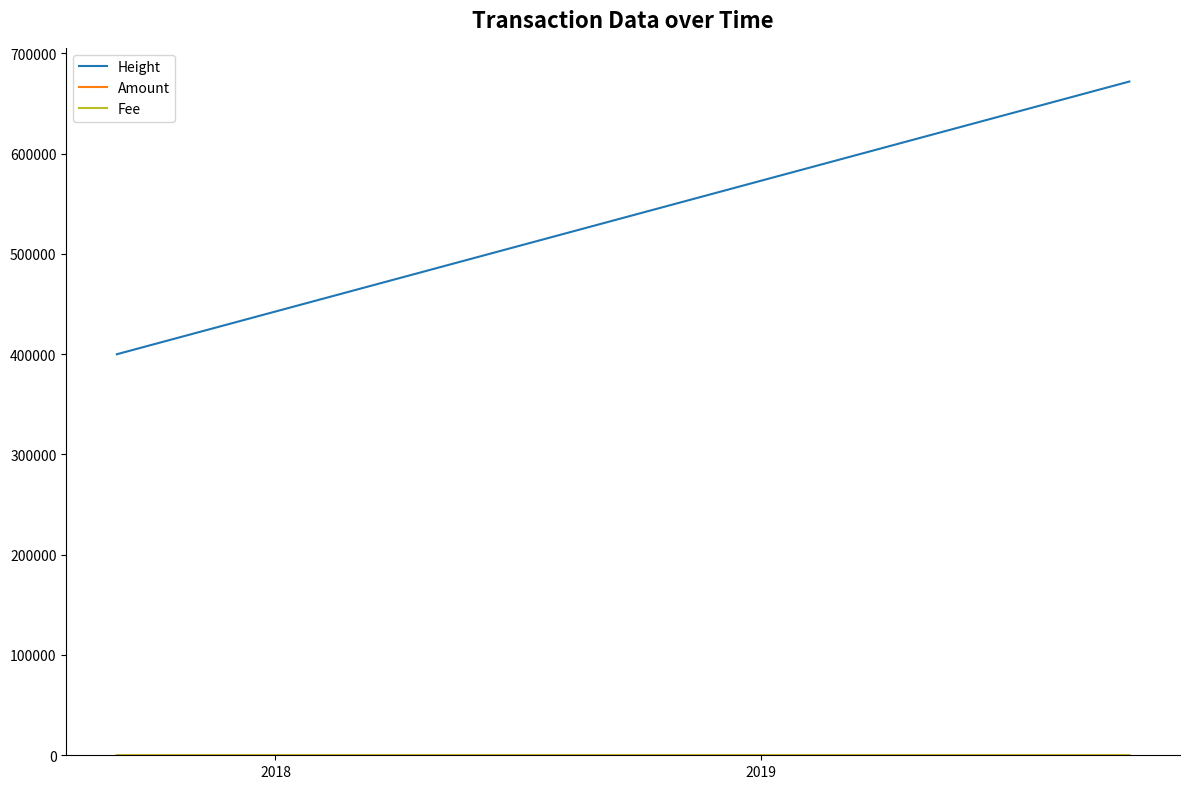

Which series has the largest total across all categories?

Height